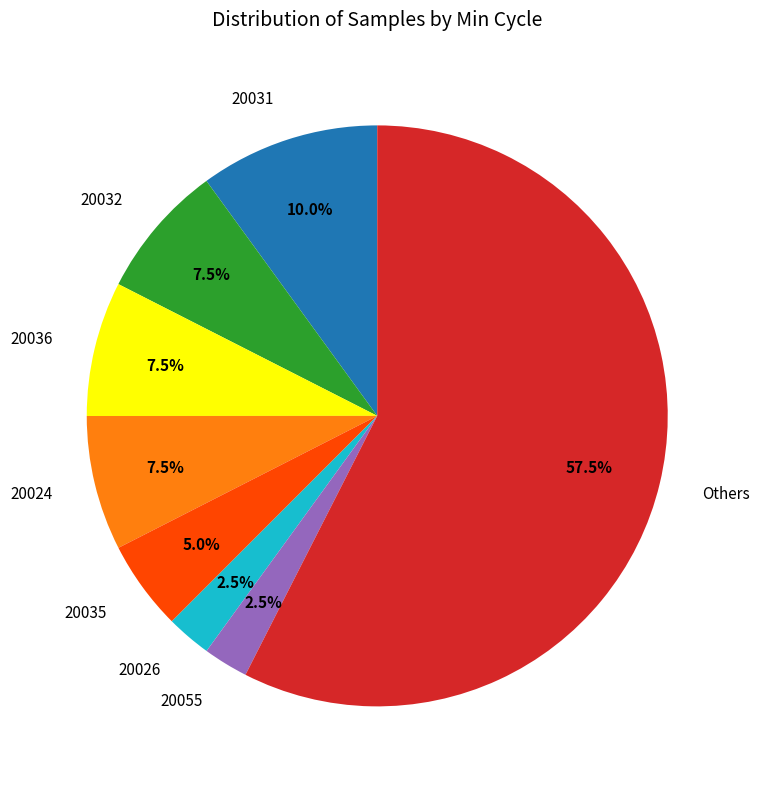

To the nearest percent, what is the average slice percentage?

12%